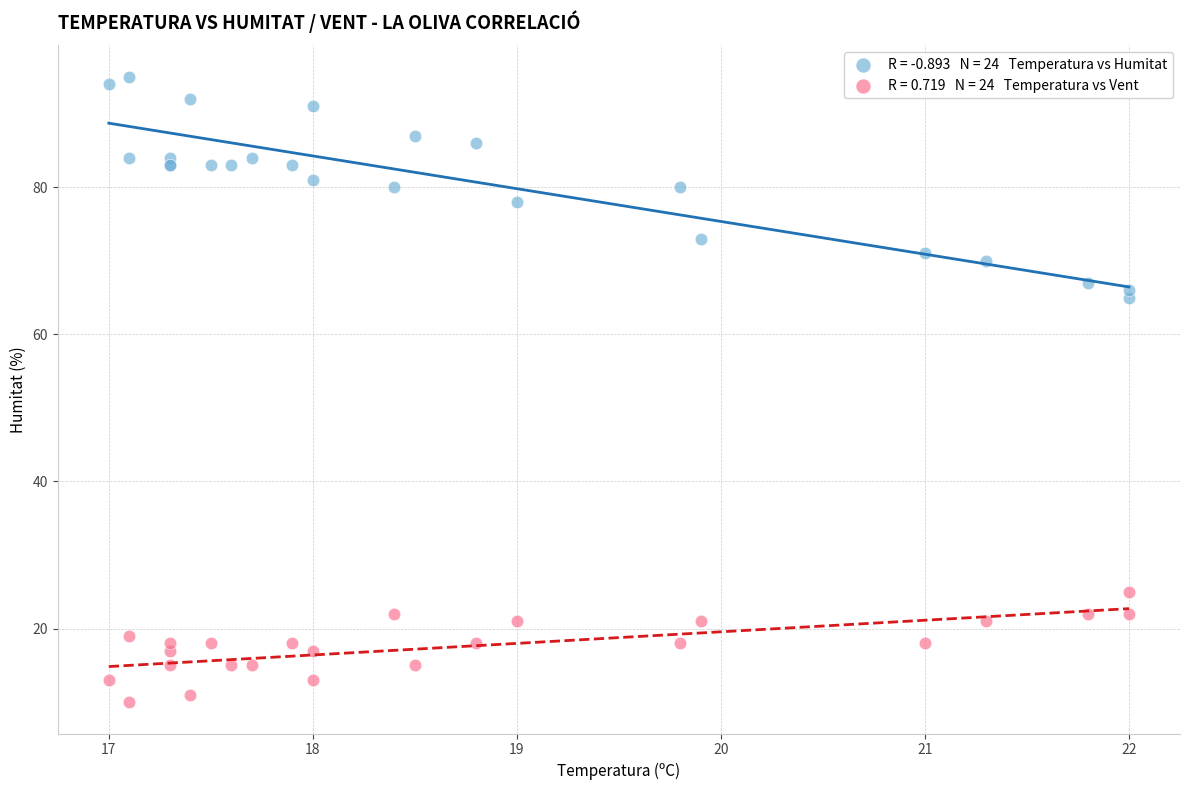

Across all series, what Y value is closest to 52?

65